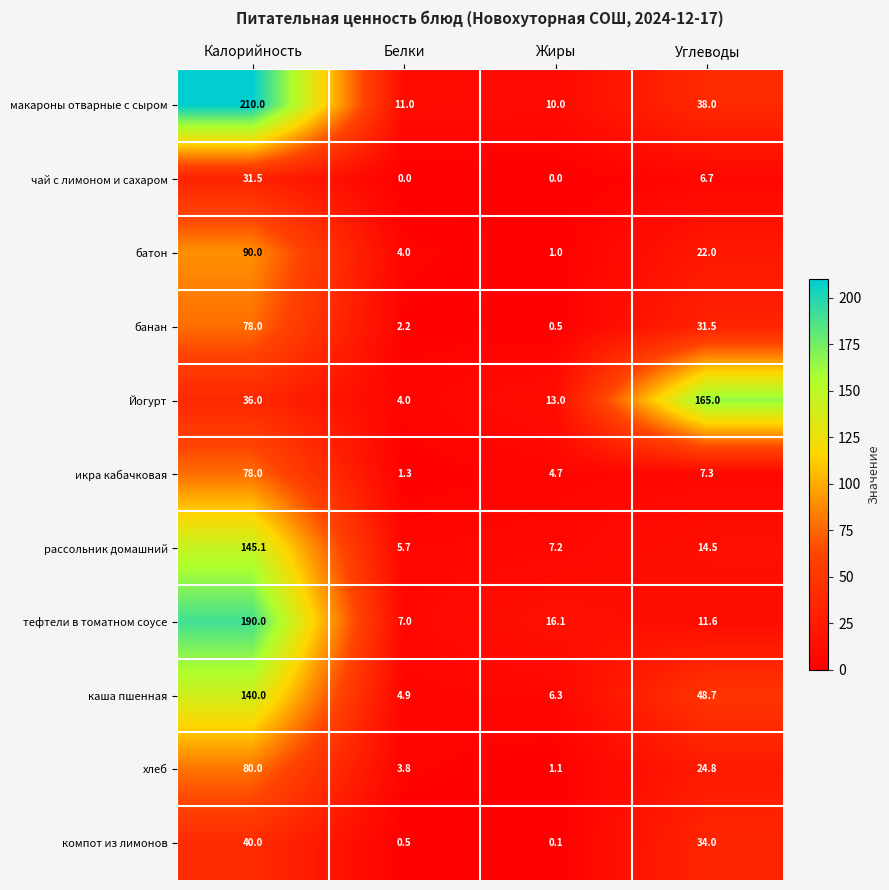

At which label is чай с лимоном и сахаром closest to 15?

Углеводы